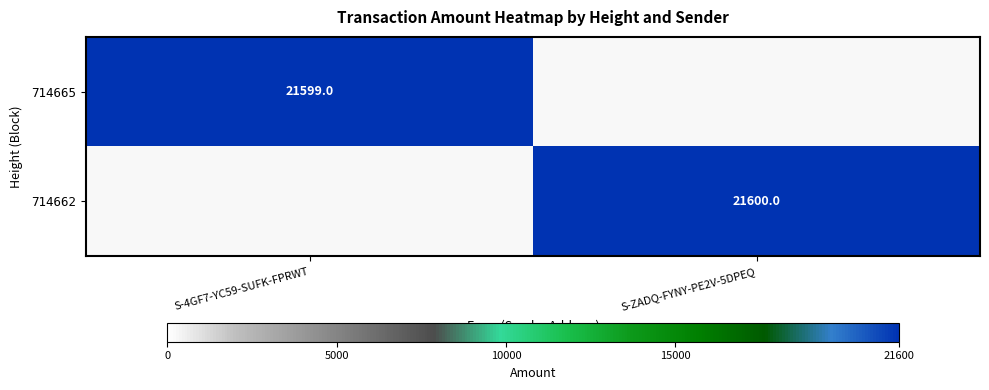

Is it true that 714662 equals 10233 at S-ZADQ-FYNY-PE2V-5DPEQ?

False